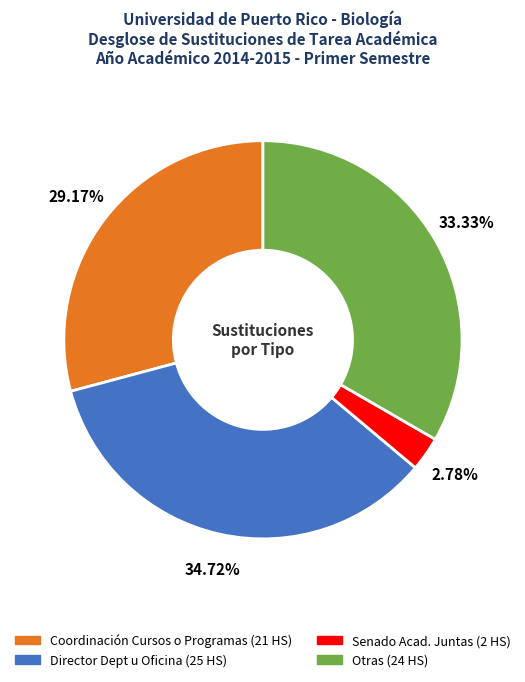

Approximately how many times larger is the value at Senado Acad. Juntas compared to Director Dept u Oficina?

0.1